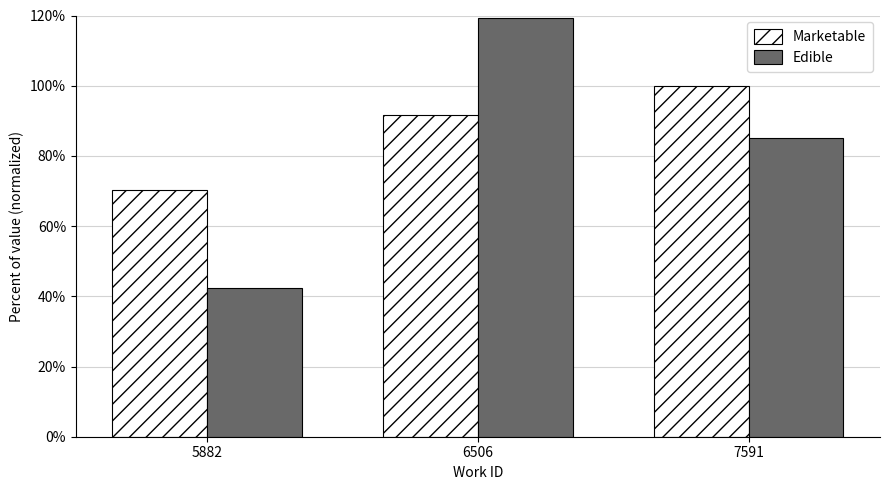

Rank the categories by Edible value from lowest to highest.

5882, 7591, 6506